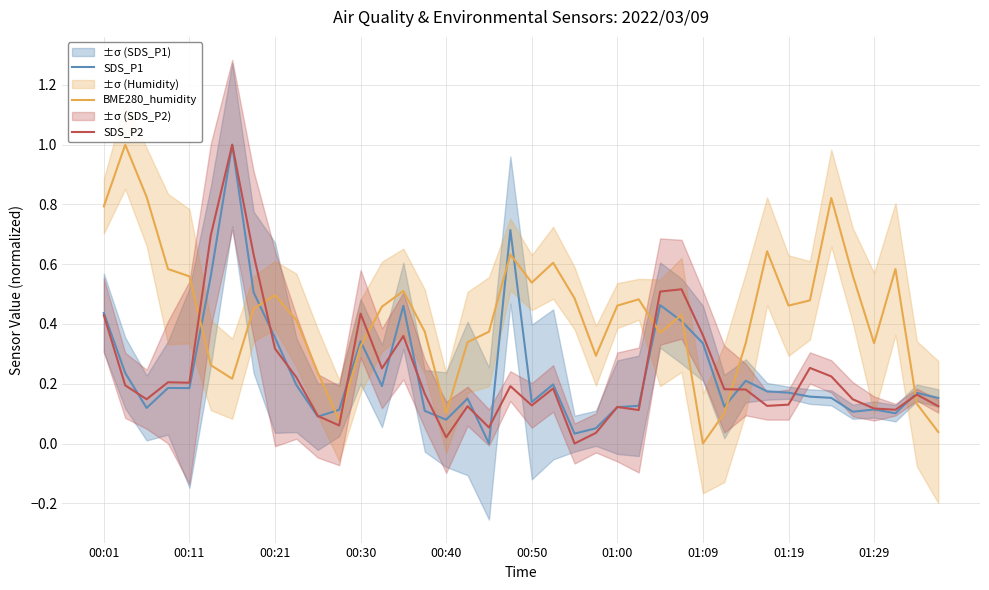

What is the value of the BME280_humidity point at the 10th from the left?

0.4